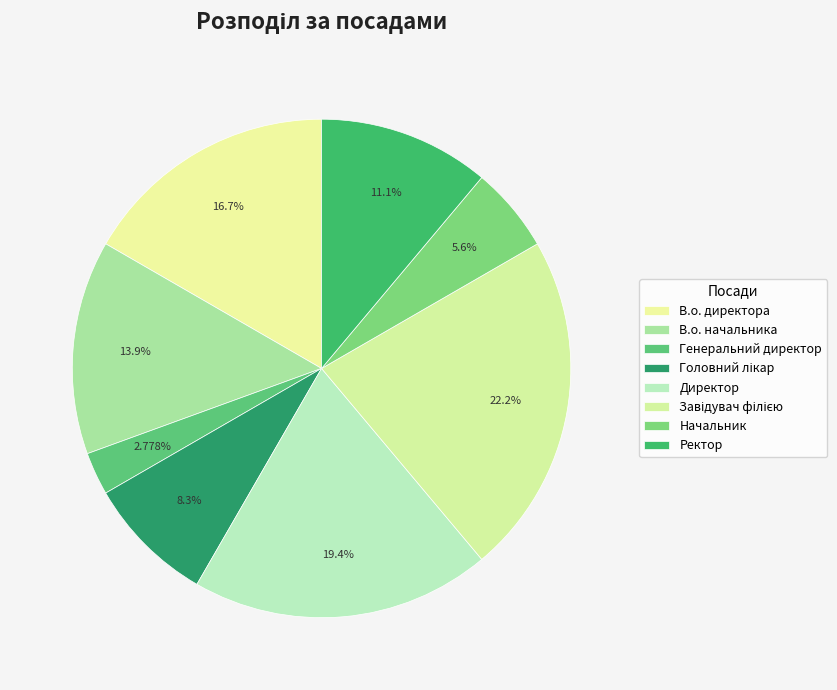

Count the number of slices in the pie.

8